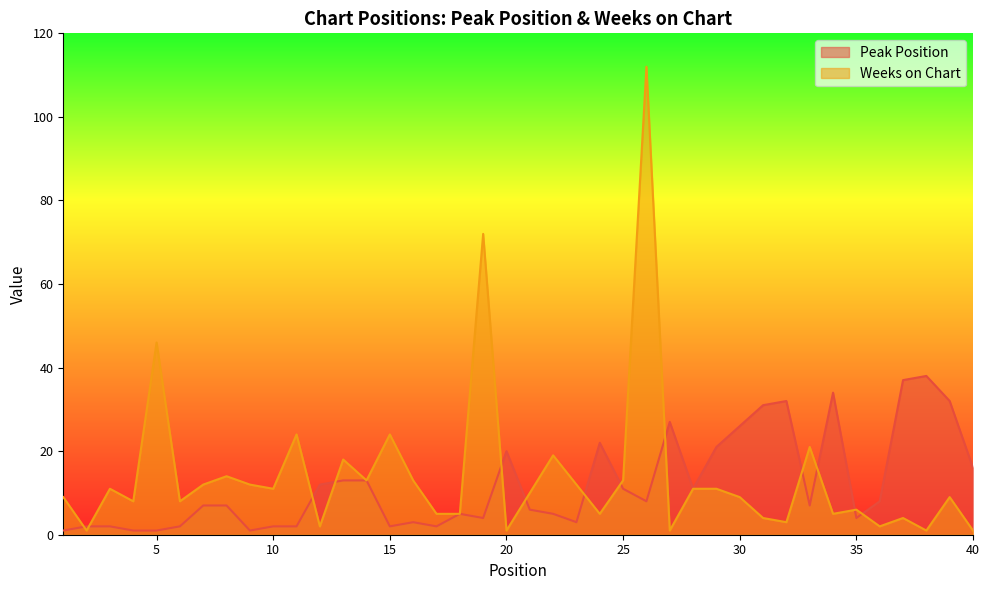

Where is the first local maximum for Peak Position?

16